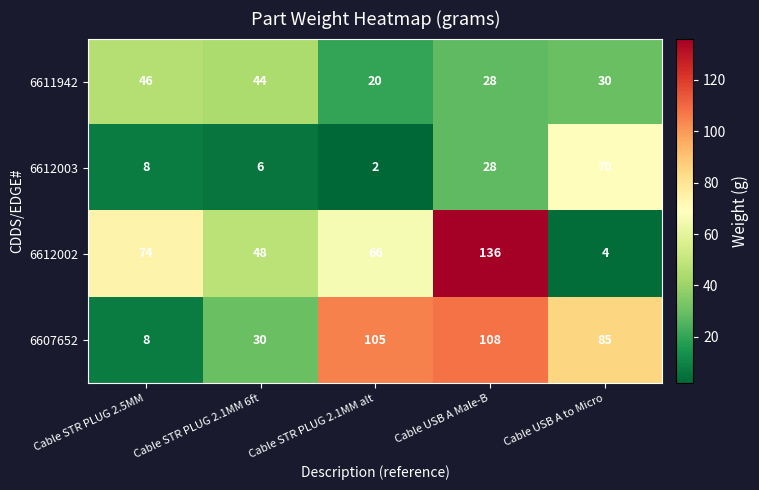

At how many categories does at least one series exceed 14?

5